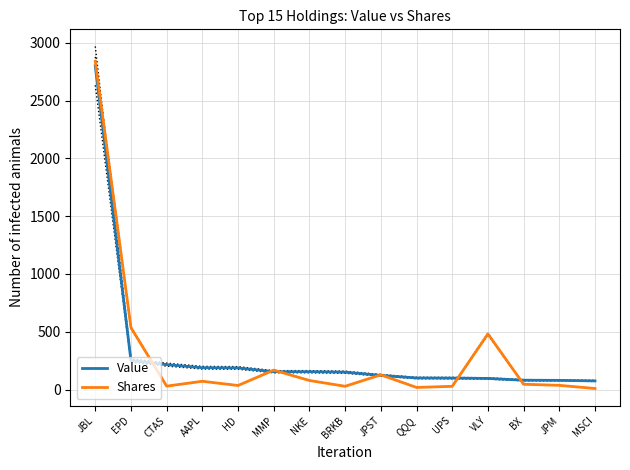

True or false: Shares has a value of 60.2 at HD.

False